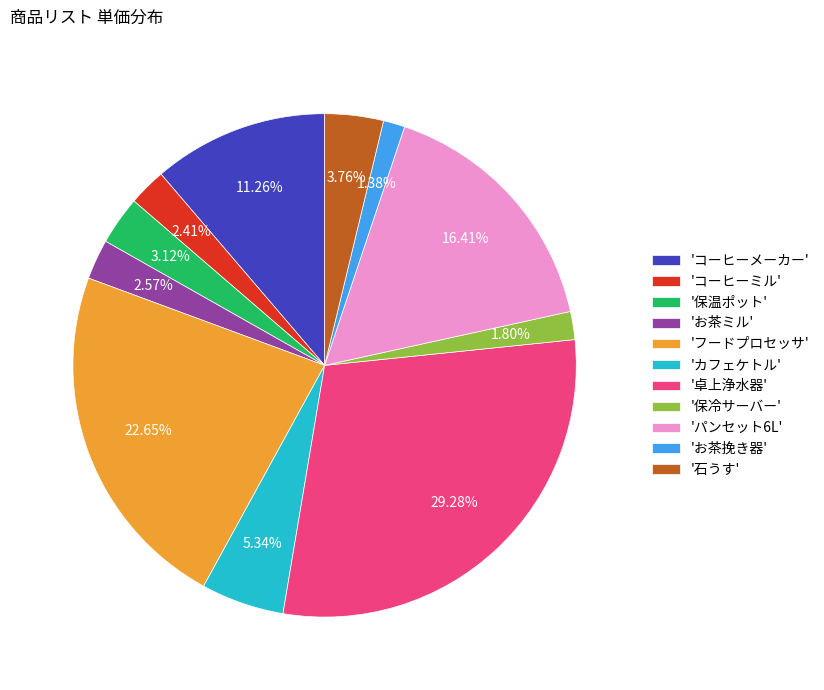

Approximately how many times larger is the value at 'フードプロセッサ' compared to 'お茶ミル'?

8.8